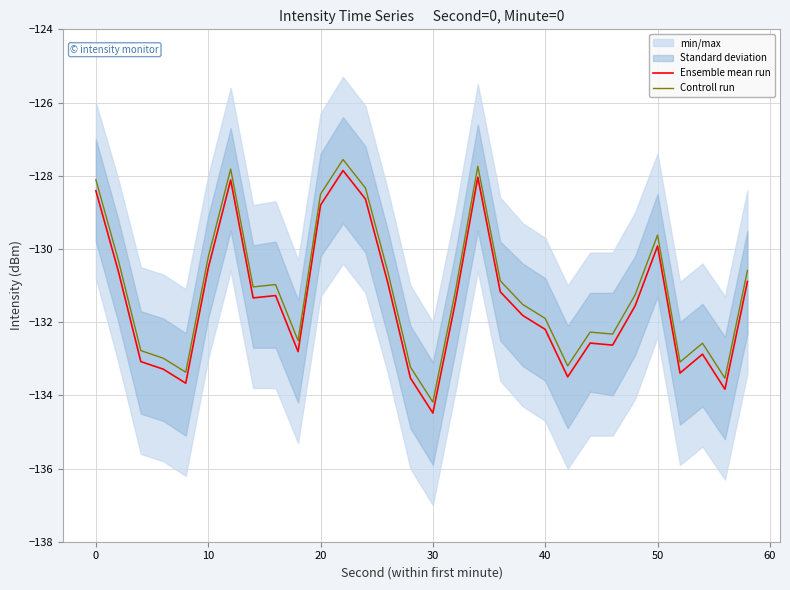

True or false: Controll run has a value of -128.1 at 0.

True